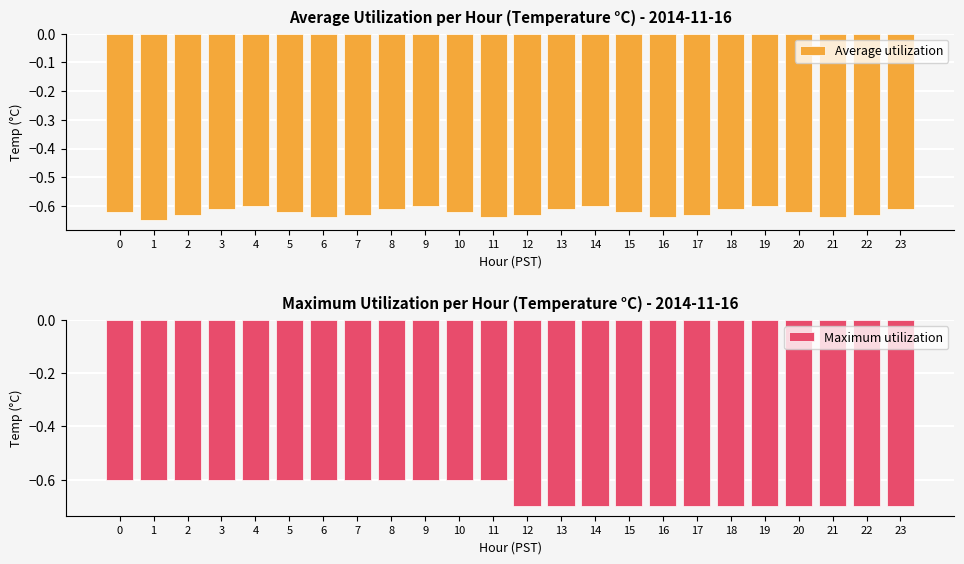

Reading left to right, what are all the values shown in this chart?

Average utilization: 0=-0.6	1=-0.7	2=-0.6	3=-0.6	4=-0.6	5=-0.6	6=-0.6	7=-0.6	8=-0.6	9=-0.6	10=-0.6	11=-0.6	12=-0.6	13=-0.6	14=-0.6	15=-0.6	16=-0.6	17=-0.6	18=-0.6	19=-0.6	20=-0.6	21=-0.6	22=-0.6	23=-0.6
Maximum utilization: 0=-0.6	1=-0.6	2=-0.6	3=-0.6	4=-0.6	5=-0.6	6=-0.6	7=-0.6	8=-0.6	9=-0.6	10=-0.6	11=-0.6	12=-0.7	13=-0.7	14=-0.7	15=-0.7	16=-0.7	17=-0.7	18=-0.7	19=-0.7	20=-0.7	21=-0.7	22=-0.7	23=-0.7